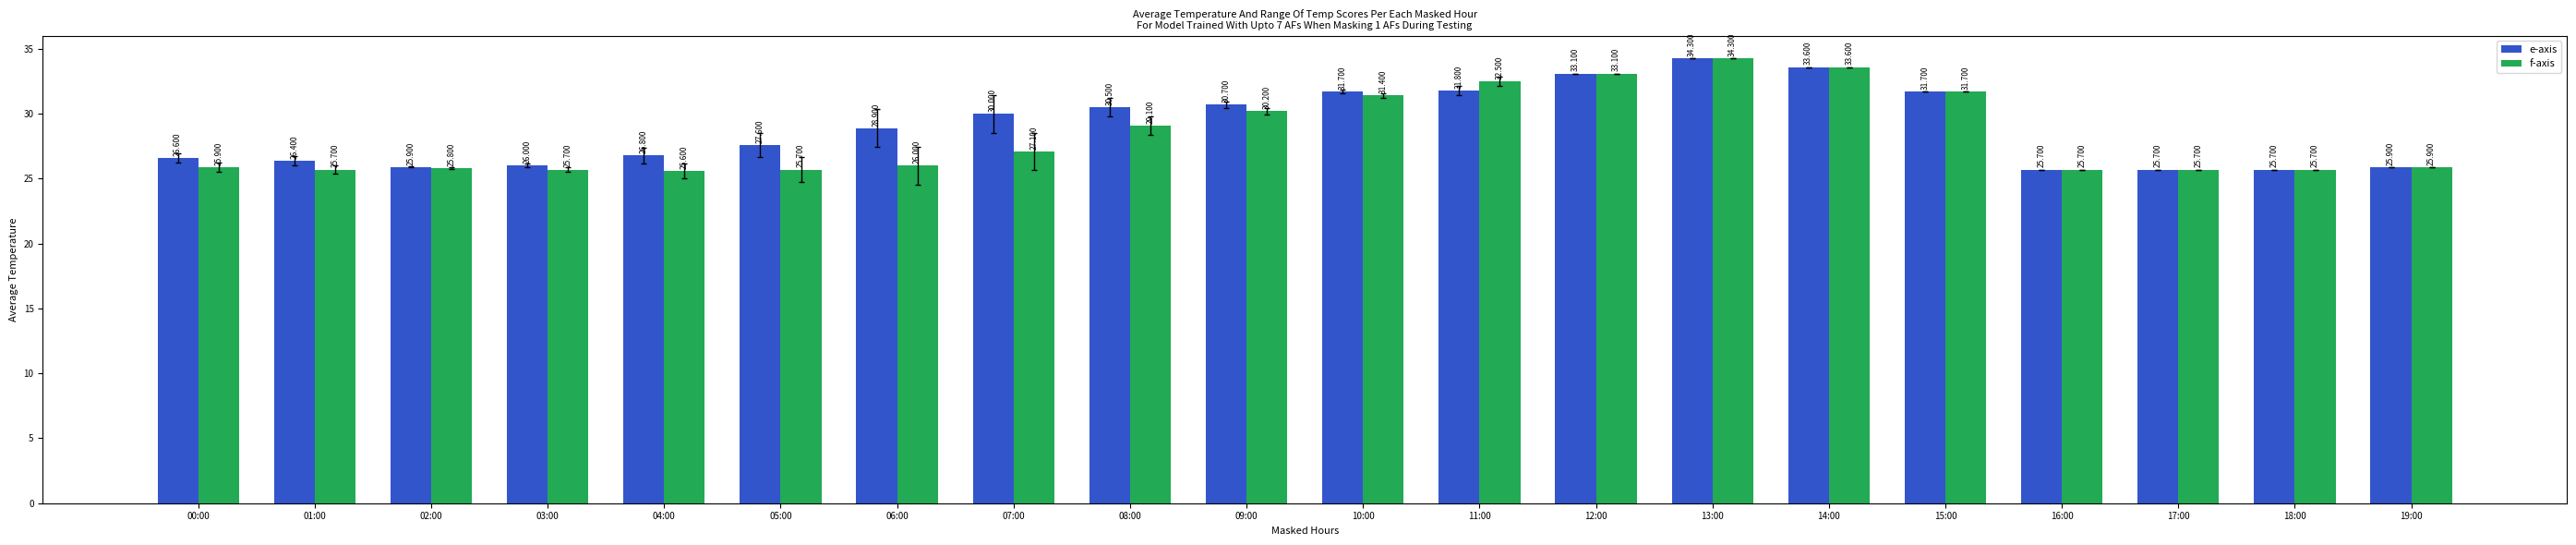

Reading right to left, what are all the values shown in this chart?

e-axis: 19:00=25.9	18:00=25.7	17:00=25.7	16:00=25.7	15:00=31.7	14:00=33.6	13:00=34.3	12:00=33.1	11:00=31.8	10:00=31.7	09:00=30.7	08:00=30.5	07:00=30.0	06:00=28.9	05:00=27.6	04:00=26.8	03:00=26.0	02:00=25.9	01:00=26.4	00:00=26.6
f-axis: 19:00=25.9	18:00=25.7	17:00=25.7	16:00=25.7	15:00=31.7	14:00=33.6	13:00=34.3	12:00=33.1	11:00=32.5	10:00=31.4	09:00=30.2	08:00=29.1	07:00=27.1	06:00=26.0	05:00=25.7	04:00=25.6	03:00=25.7	02:00=25.8	01:00=25.7	00:00=25.9